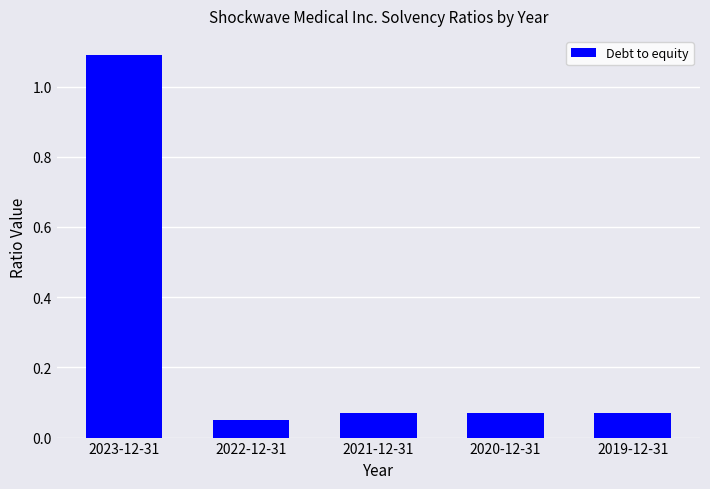

Which category has the highest value across all series?

2023-12-31